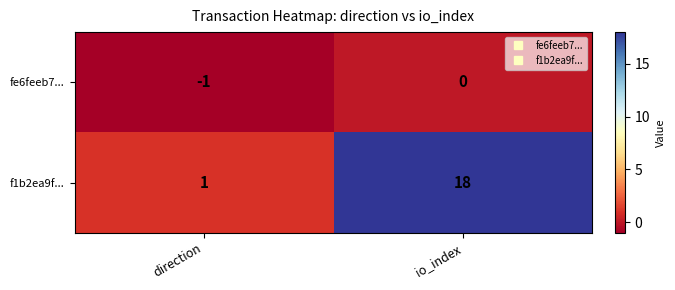

Which series has the largest total across all categories?

f1b2ea9f...